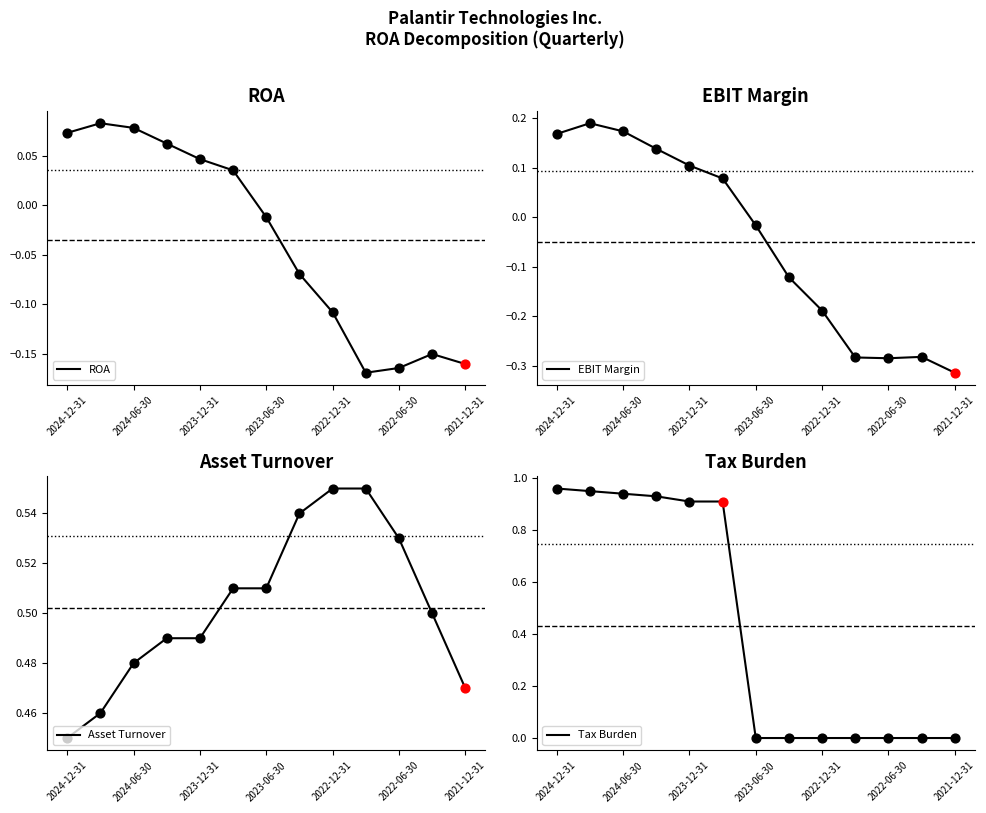

Which series has the largest total across all categories?

Asset Turnover